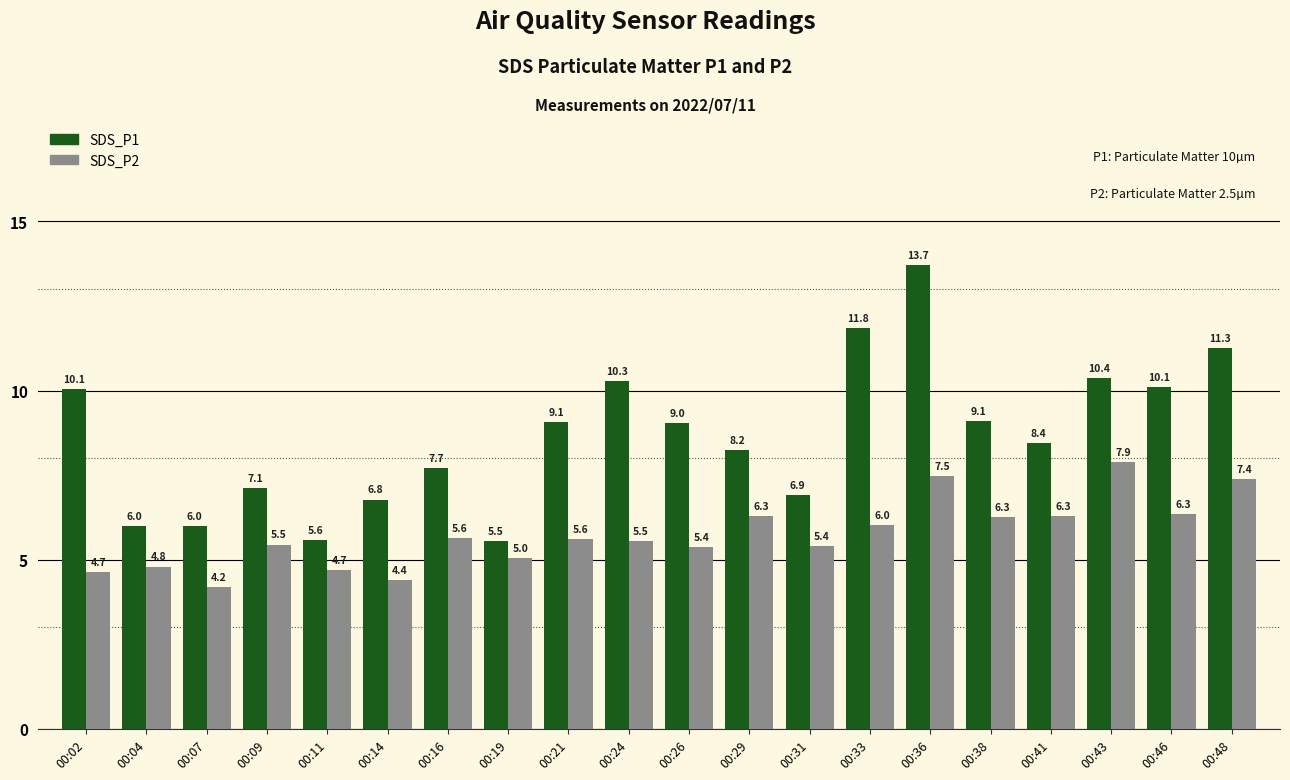

At which category is the sum across all series the highest?

00:36